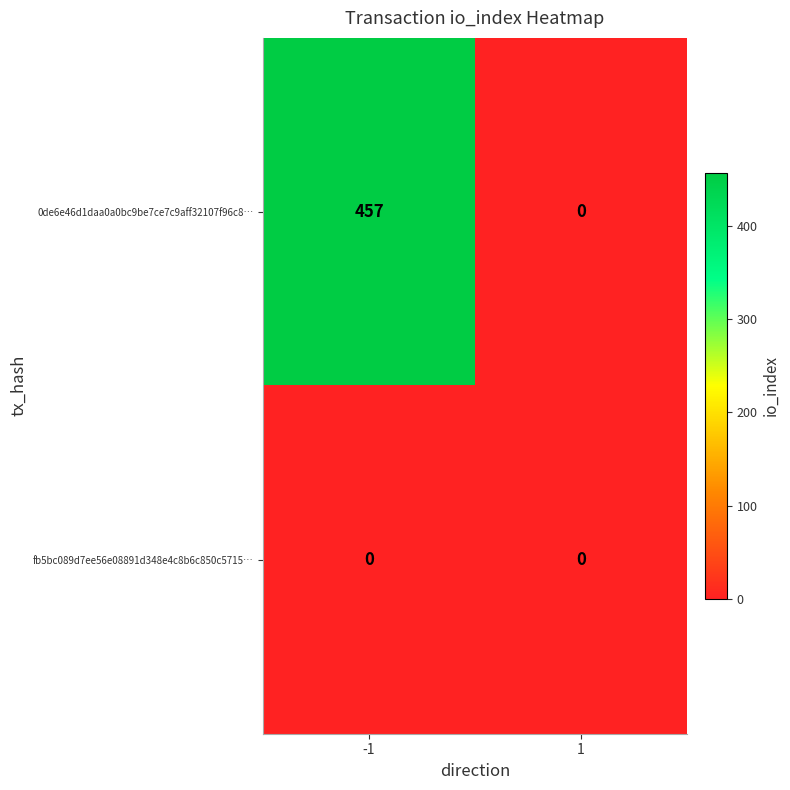

Rank the series by their average value, from lowest to highest.

fb5bc089d7ee56e08891d348e4c8b6c850c5715…, 0de6e46d1daa0a0bc9be7ce7c9aff32107f96c8…